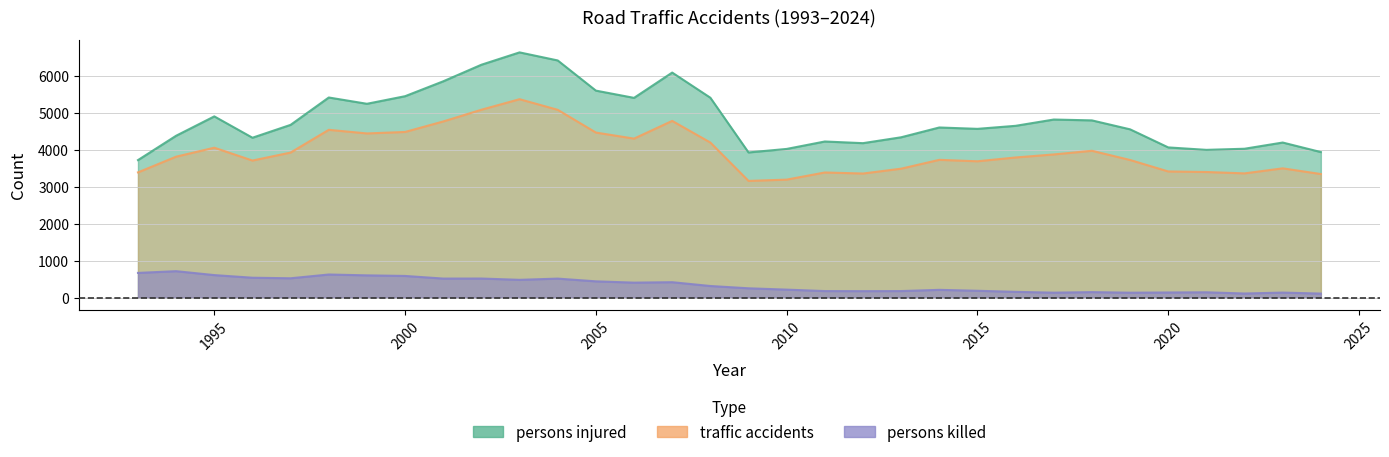

Rank the categories by traffic accidents value from lowest to highest.

2009, 2010, 2024, 2012, 2022, 2011, 1993, 2021, 2020, 2013, 2023, 2015, 1996, 2019, 2014, 2016, 1994, 2017, 1997, 2018, 1995, 2008, 2006, 1999, 2005, 2000, 1998, 2001, 2007, 2004, 2002, 2003